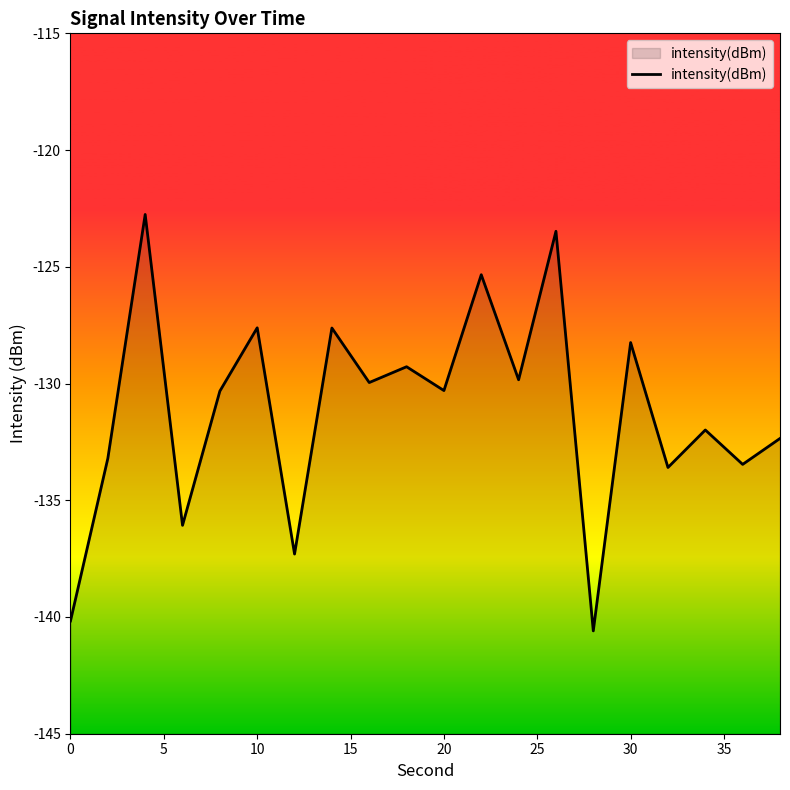

What is the difference between the maximum and minimum values?

17.8